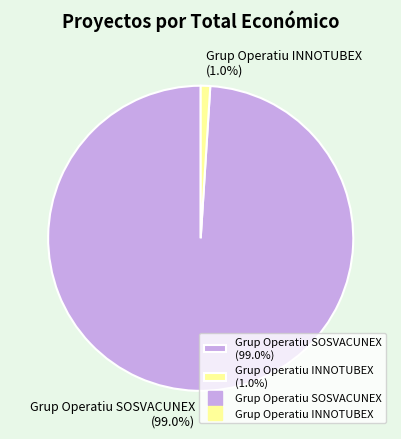

To the nearest percent, what portion does Grup Operatiu INNOTUBEX represent?

1%